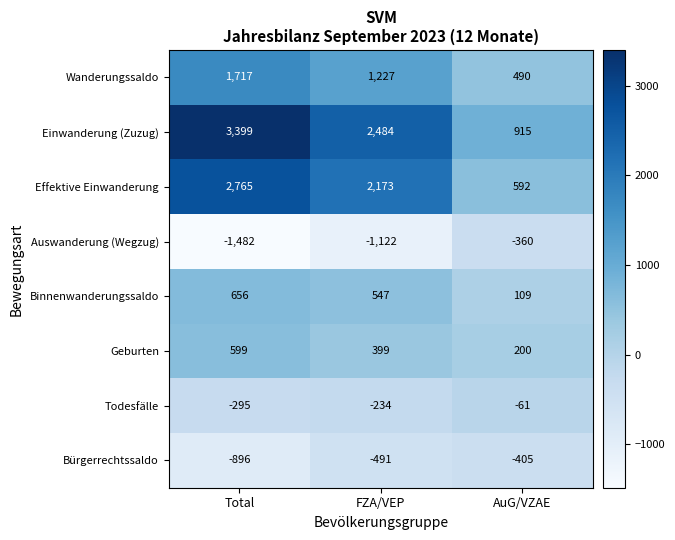

Is it true that Effektive Einwanderung equals 866 at AuG/VZAE?

False